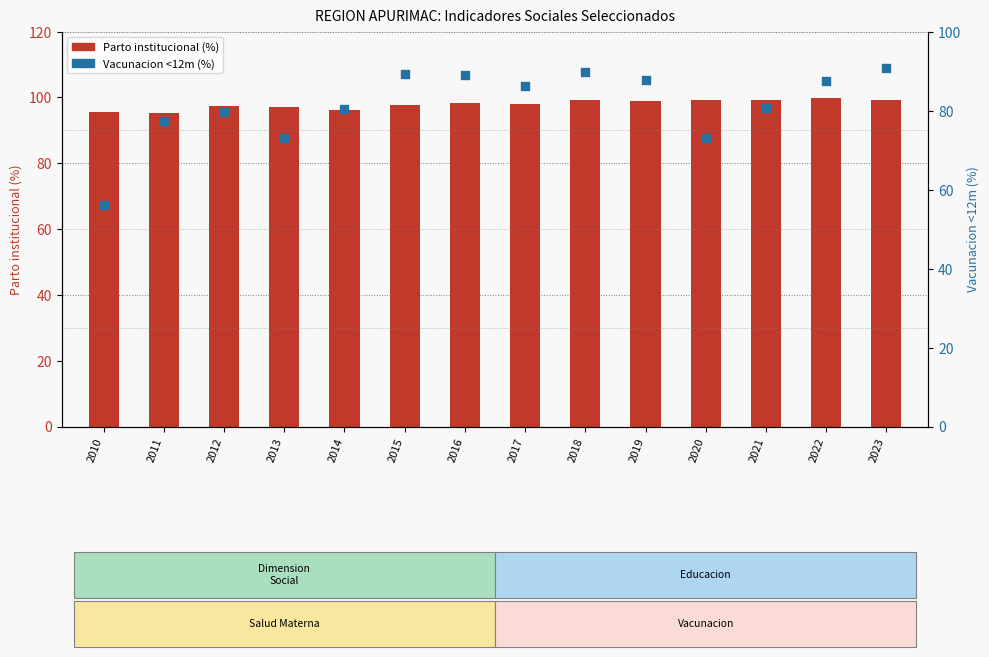

At how many categories does at least one series exceed 57?

14